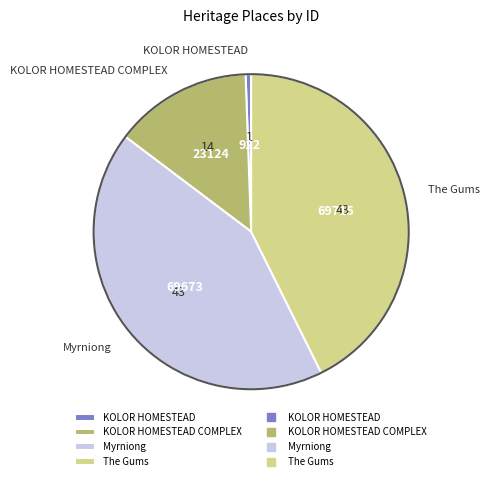

The KOLOR HOMESTEAD slice represents 1% of the pie. True or false?

True